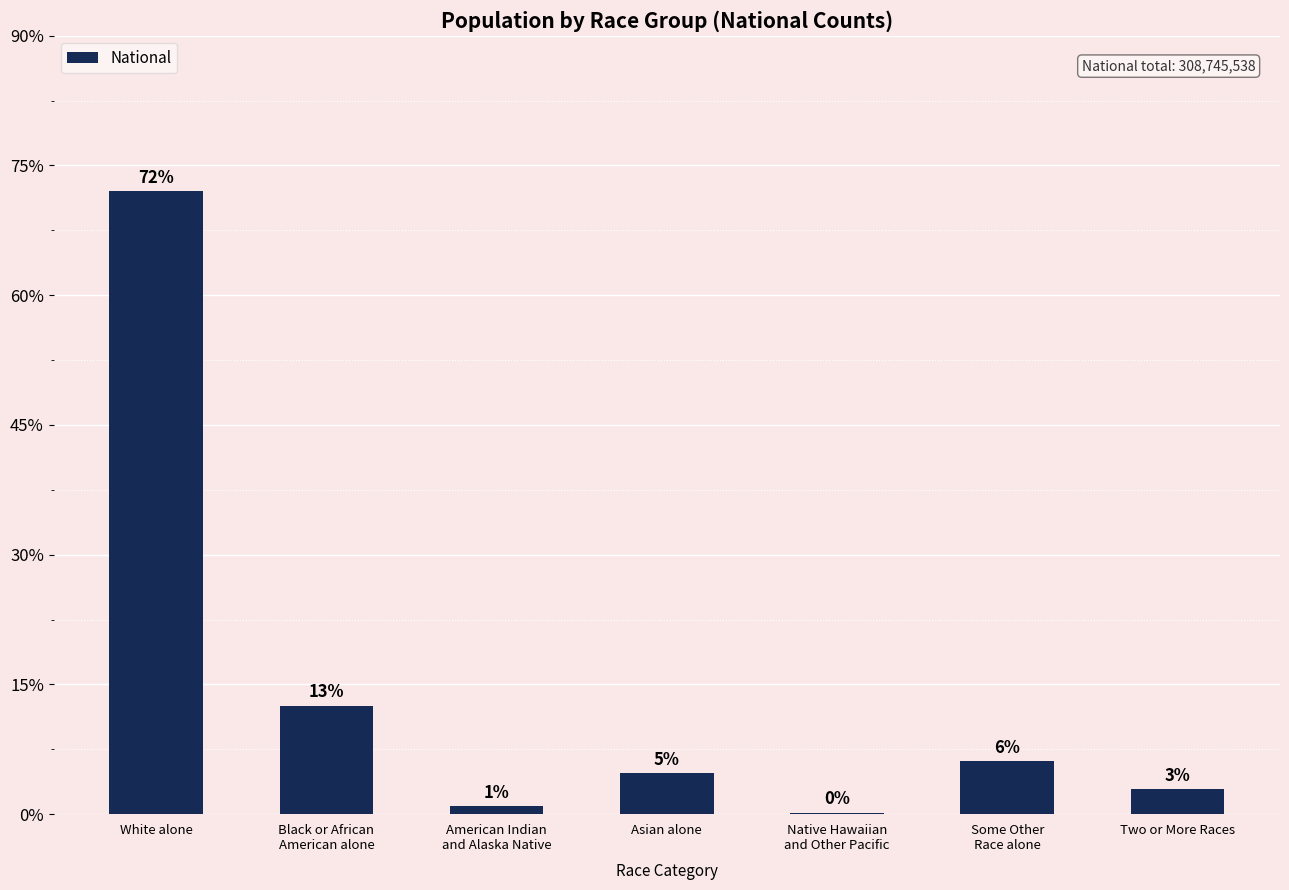

What is the value of the 5th bar from the left?

540013